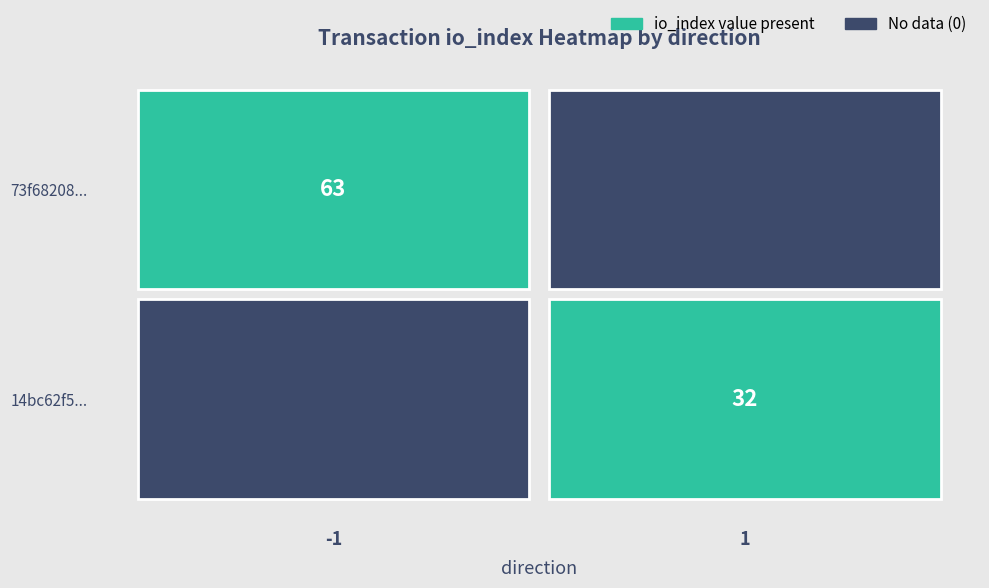

Count the 73f68208d5a3882d04a31137b4377714aaf85d0 values in the range -1 to 63.

2